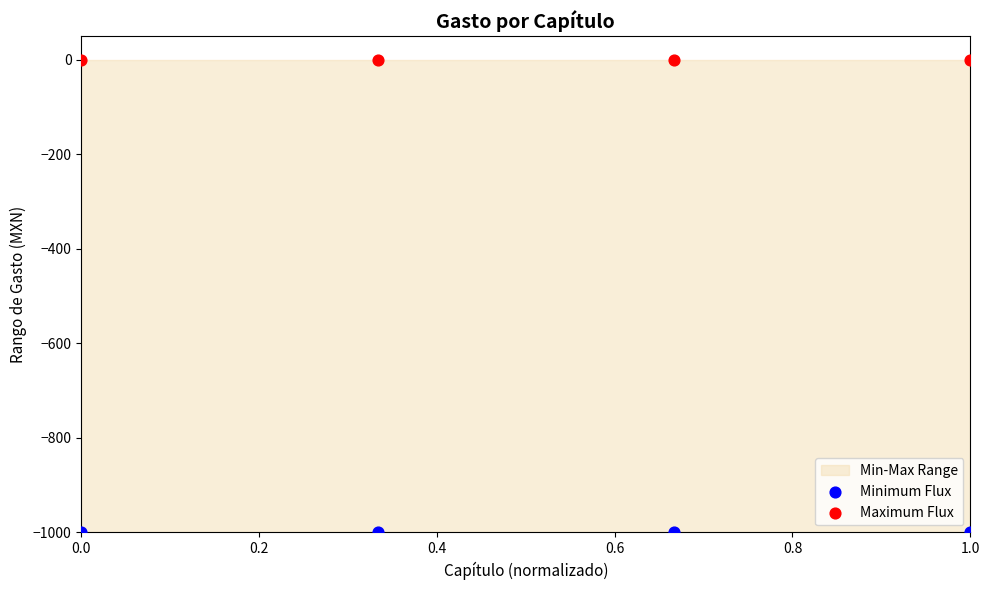

Across all data points, what is the average Y value?

-500